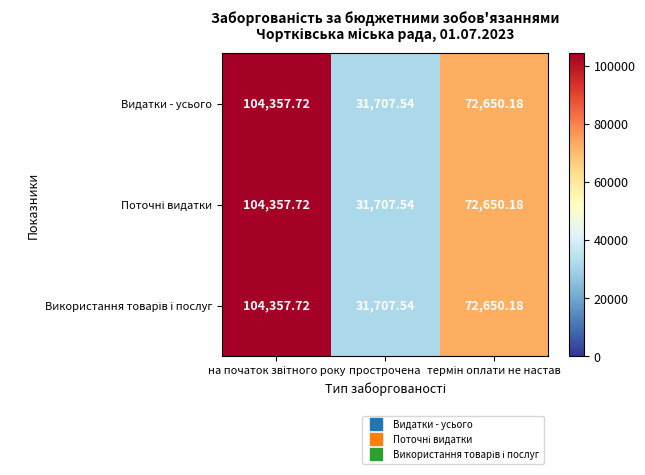

Count the number of categories in the chart.

3